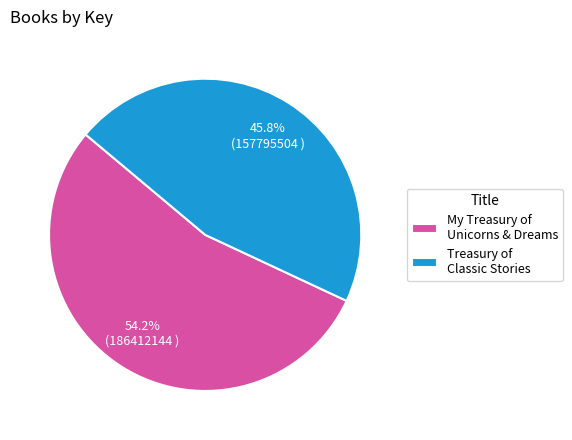

How many segments does this pie chart have?

2